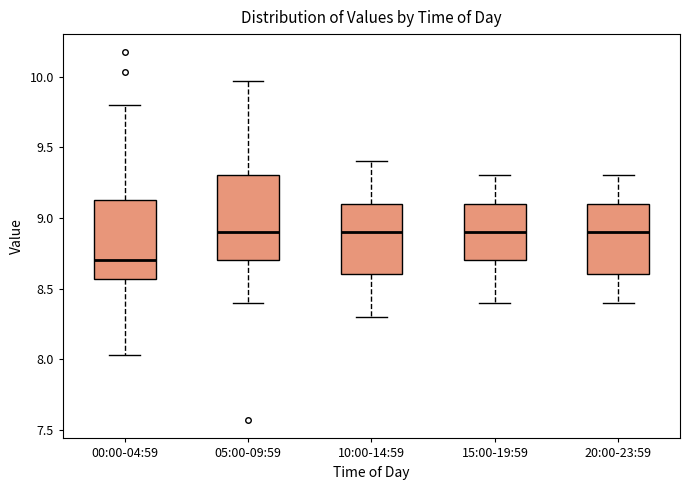

Reading left to right, read every box against the y-axis: the position of its median line, the range the box covers, and the ends of its whiskers. The values are not printed on the chart, so give them approximately, as read against the axis.

00:00-04:59: median 8.70, box 8.55 to 9.15, whiskers 8.05 to 9.80
05:00-09:59: median 8.90, box 8.70 to 9.30, whiskers 8.40 to 9.95
10:00-14:59: median 8.90, box 8.60 to 9.10, whiskers 8.30 to 9.40
15:00-19:59: median 8.90, box 8.70 to 9.10, whiskers 8.40 to 9.30
20:00-23:59: median 8.90, box 8.60 to 9.10, whiskers 8.40 to 9.30